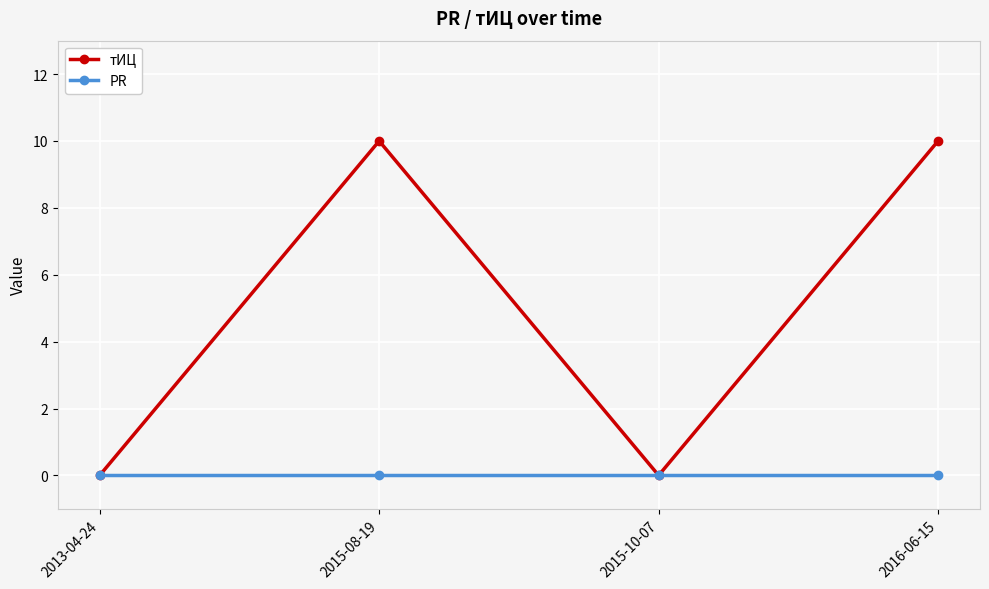

Reading left to right, transcribe all the data shown in this chart.

тИЦ: 2013-04-24=0	2015-08-19=10	2015-10-07=0	2016-06-15=10
PR: 2013-04-24=0	2015-08-19=0	2015-10-07=0	2016-06-15=0